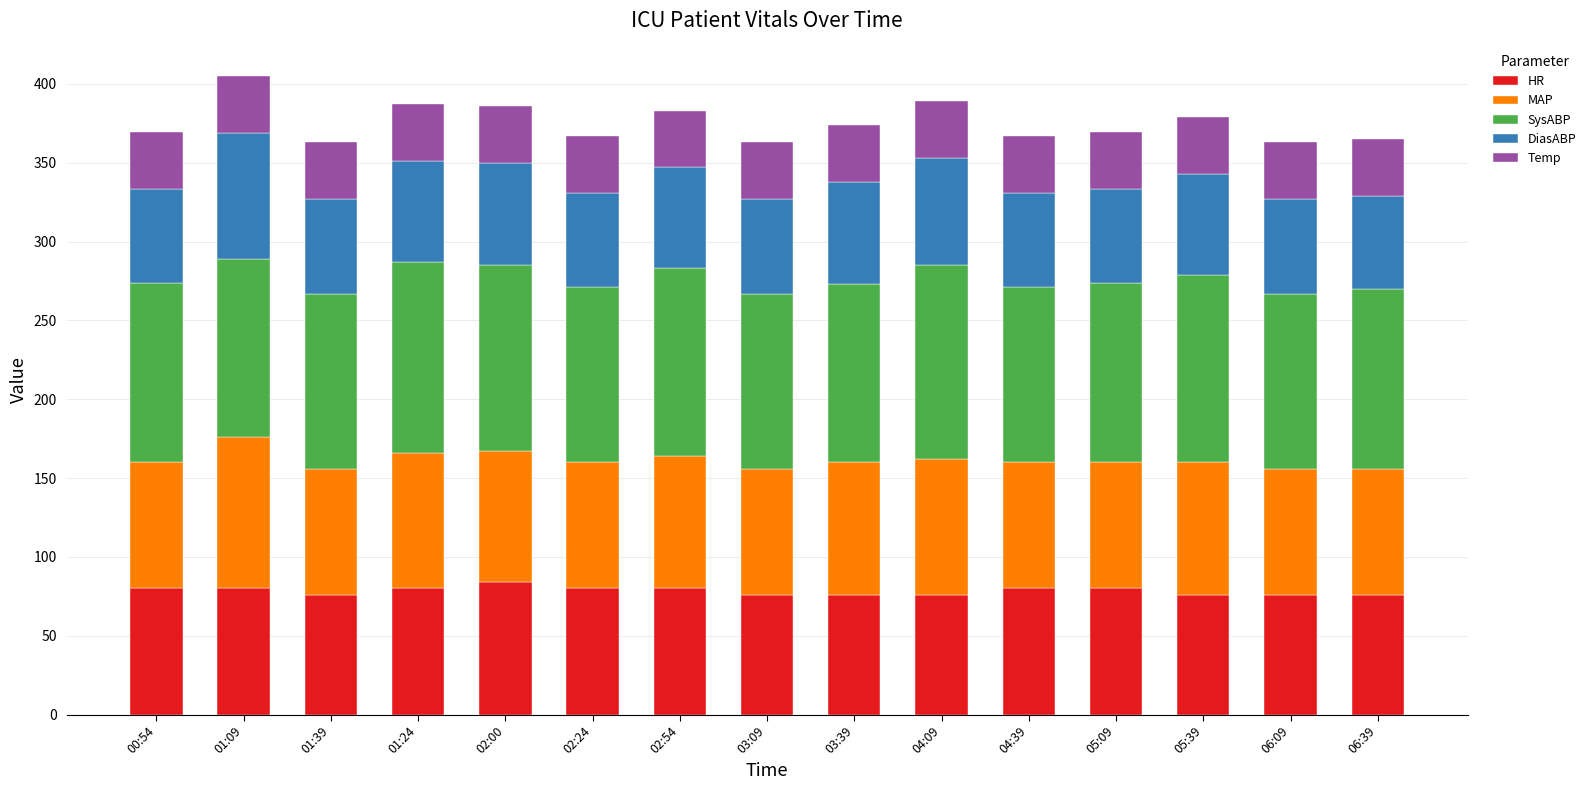

What is the value of the HR bar at the 8th from the left?

76.0